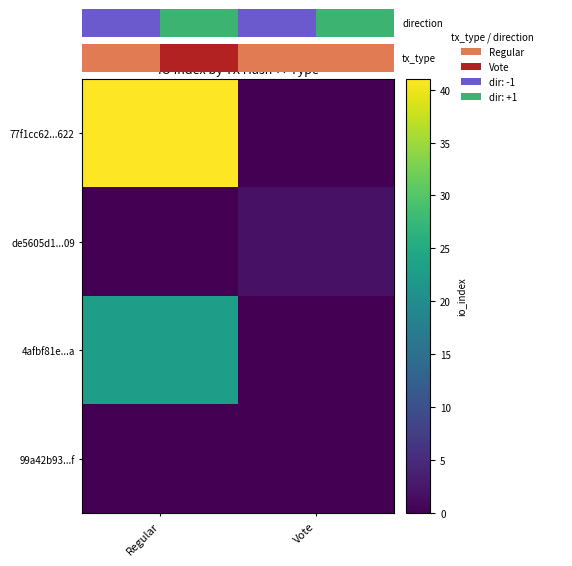

List the series in order of their peak value, lowest first.

99a42b93...f, de5605d1...09, 4afbf81e...a, 77f1cc62...622